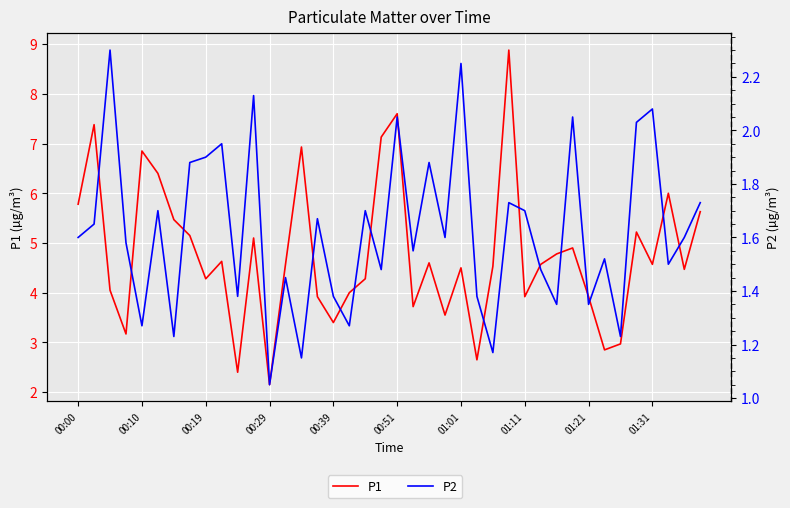

What are all the series names shown in the legend?

P1, P2